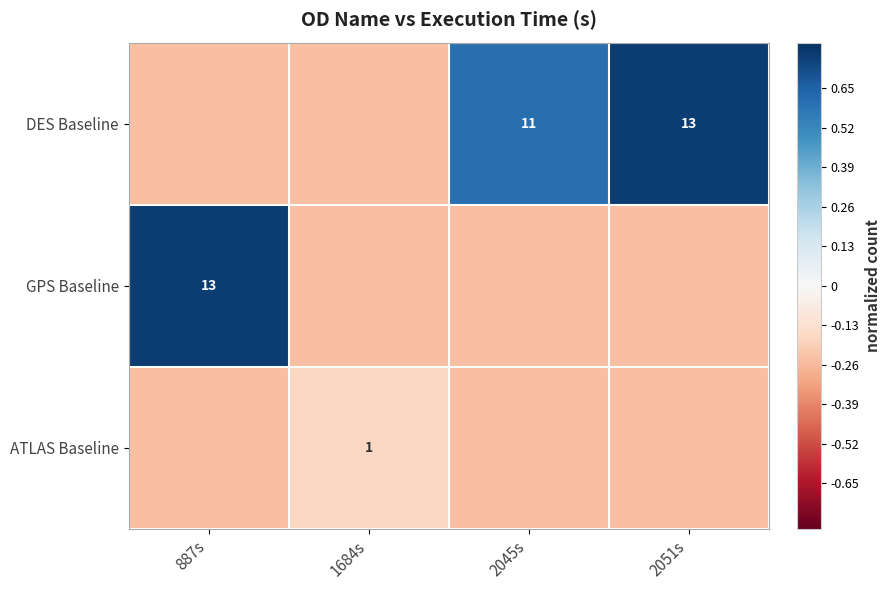

What is the difference between the maximum and second lowest values in the GPS Baseline series?

1.0